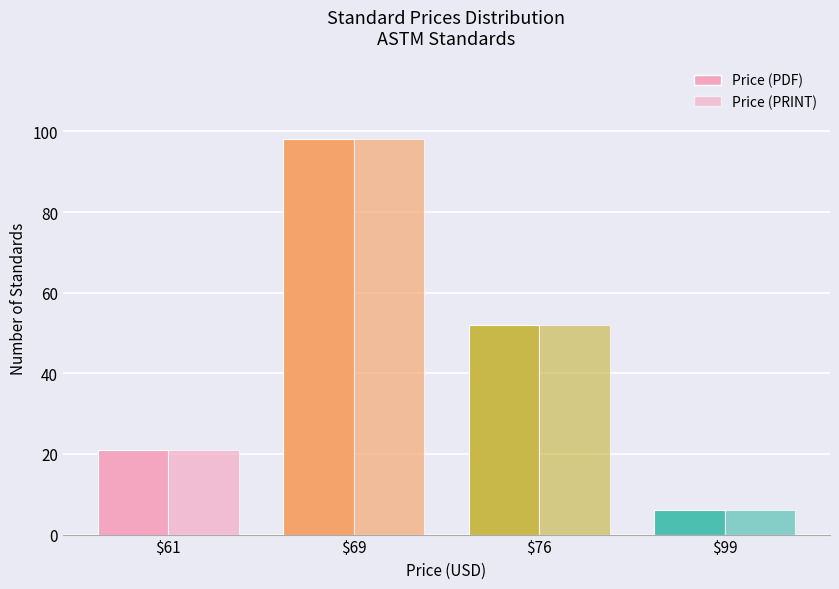

What is the value of the Price (PDF) bar at the 3rd from the left?

52